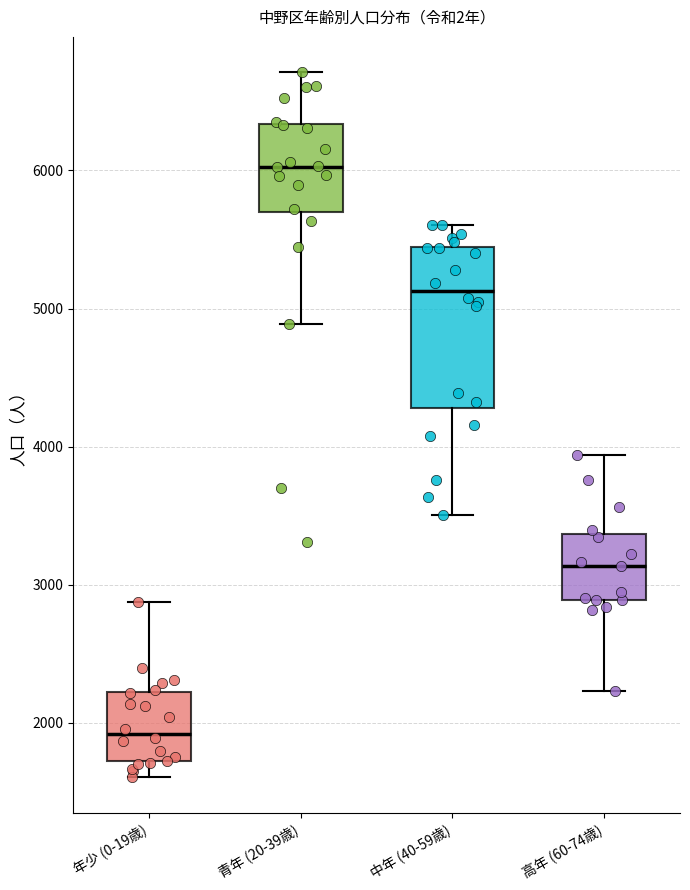

Which box has the lowest median line?

年少 (0-19歳)